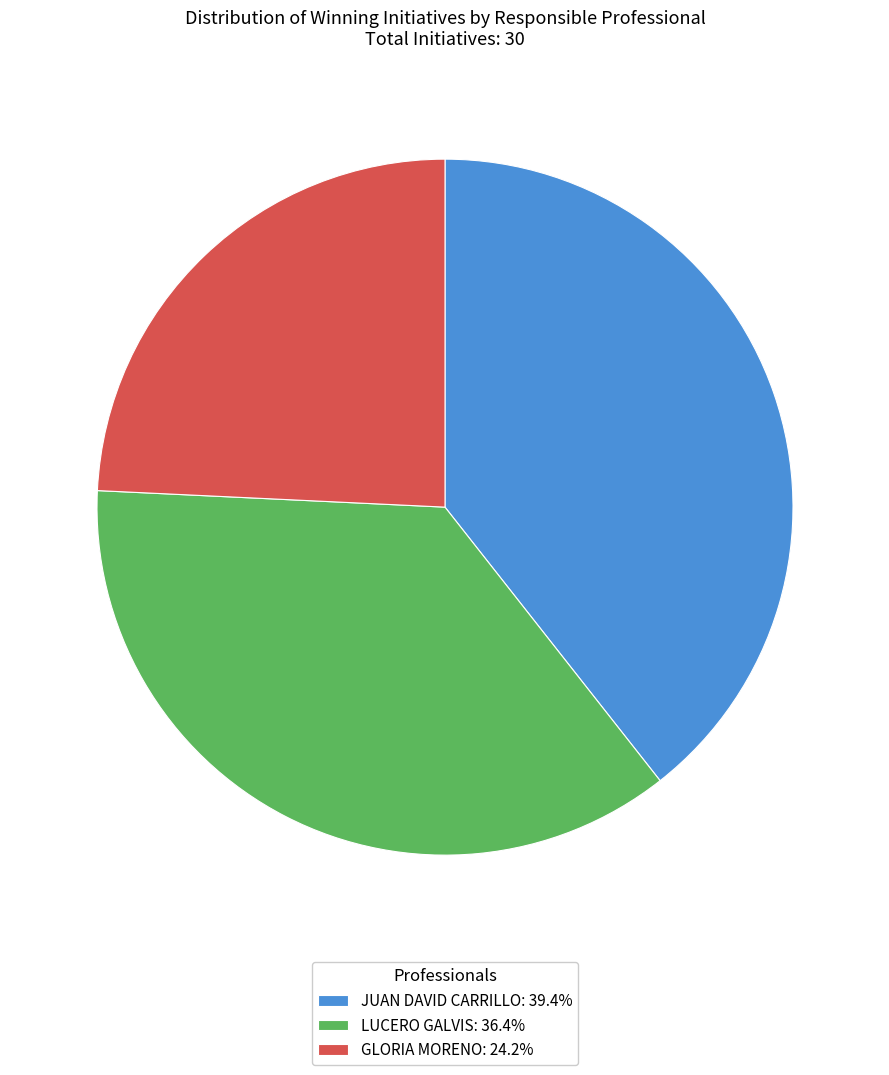

Is there any slice that represents more than half of the pie?

No